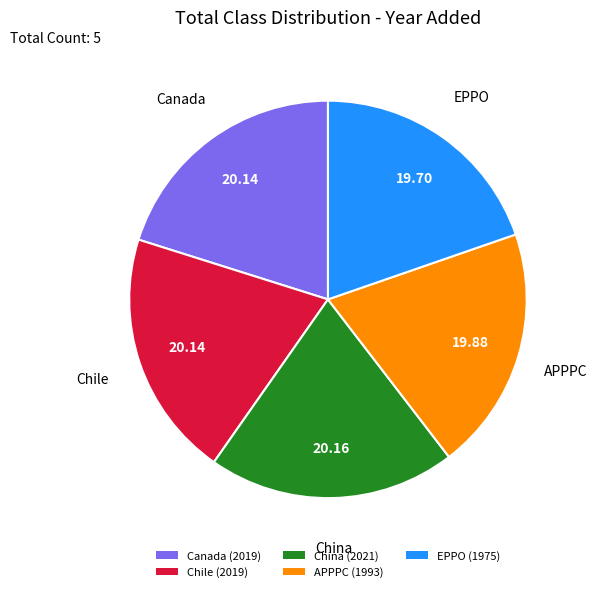

Approximately how many times larger is the value at EPPO (1975) compared to APPPC (1993)?

1.0